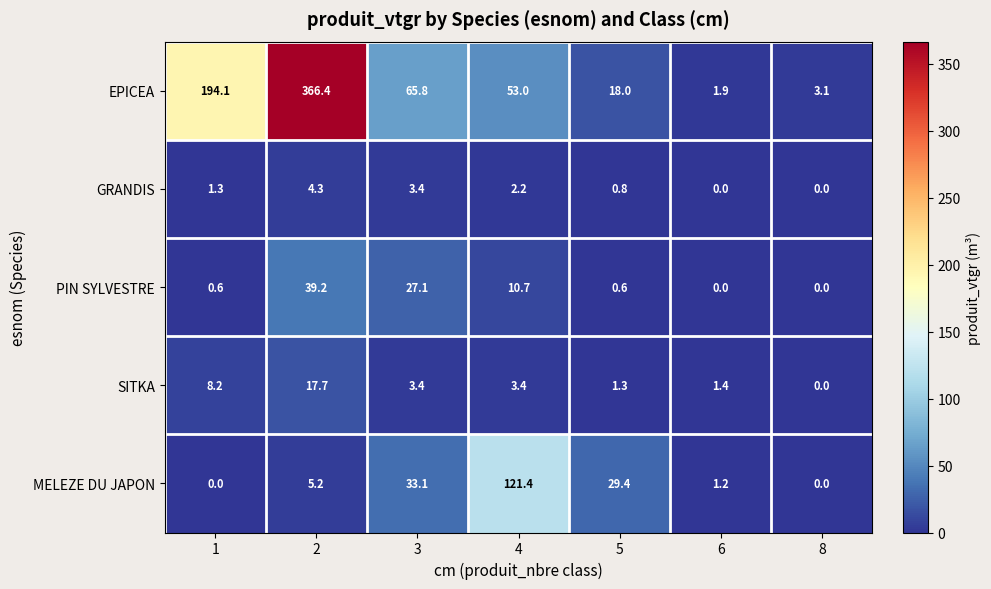

At which category is the sum across all series the highest?

2